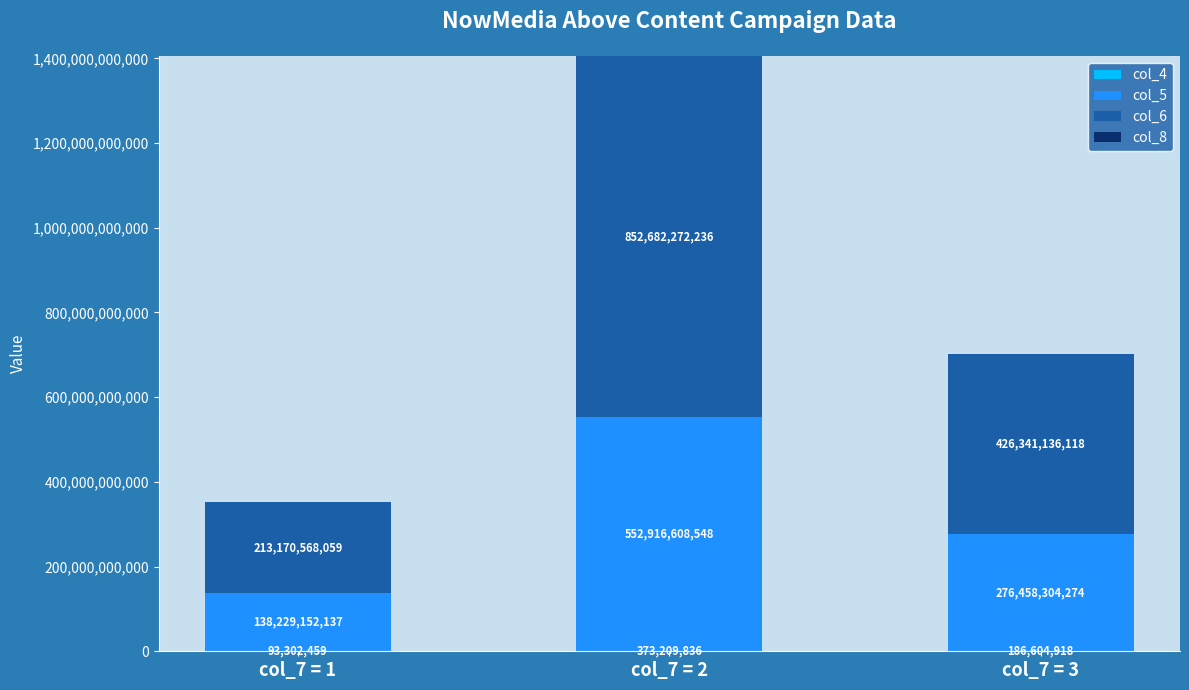

Does the chart contain stacked bars?

Yes